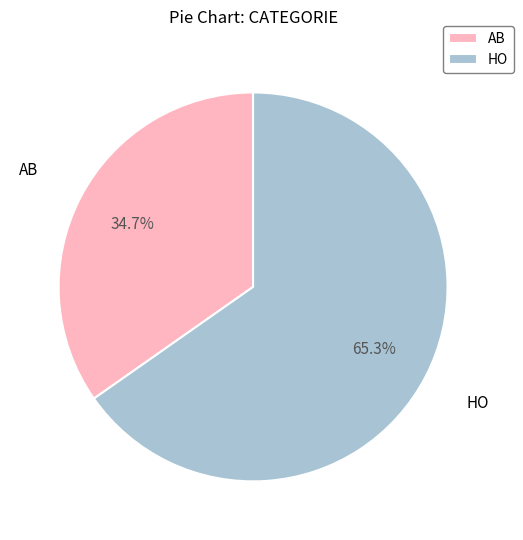

To the nearest percent, what is the average slice percentage?

50%